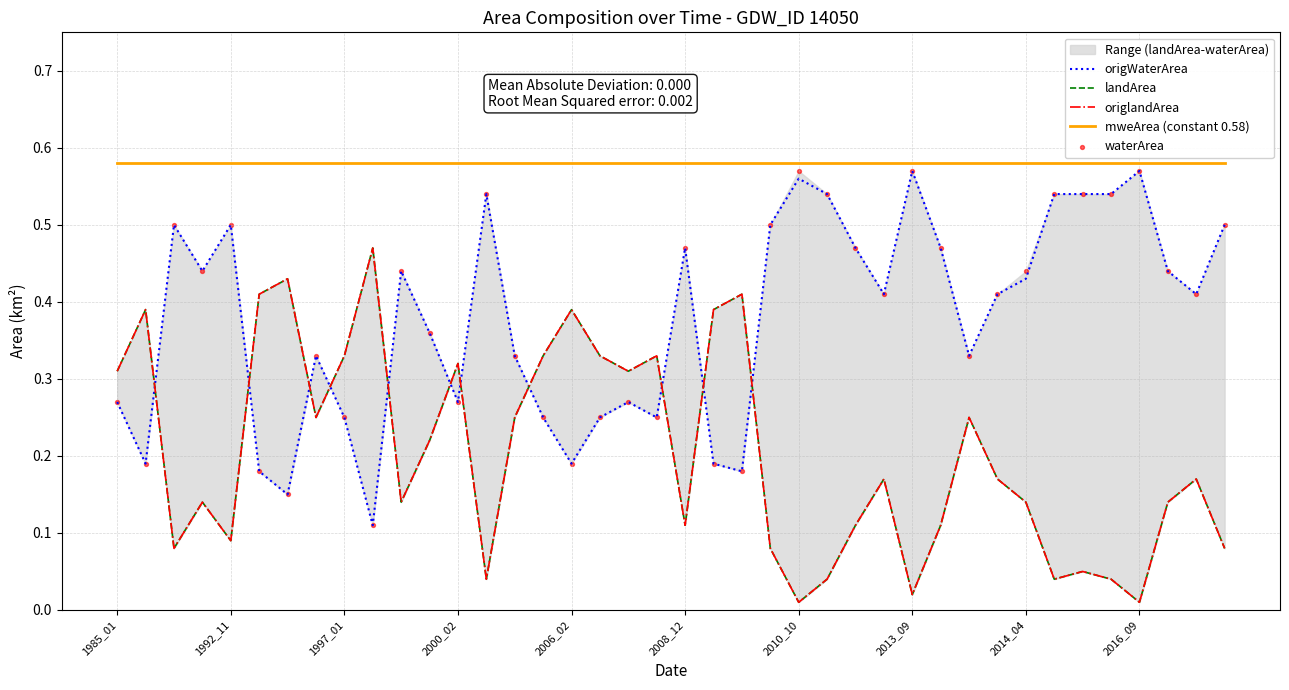

At how many categories does at least one series exceed 0?

40